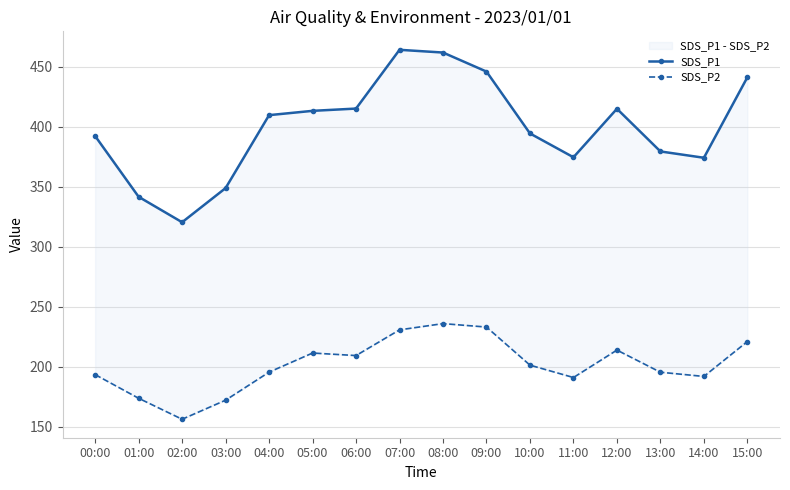

How many series are shown in this chart?

2